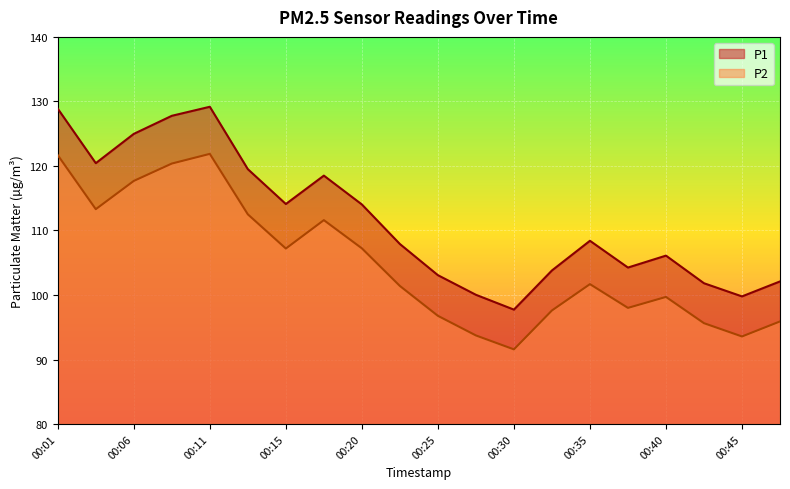

Reading left to right, what are all the values shown in this chart?

P1: 00:01=128.9	00:03=120.4	00:06=125.0	00:08=127.8	00:11=129.2	00:13=119.5	00:15=114.1	00:18=118.5	00:20=114.0	00:23=107.9	00:25=103.1	00:28=100.0	00:30=97.7	00:33=103.8	00:35=108.4	00:37=104.2	00:40=106.1	00:42=101.8	00:45=99.8	00:47=102.1
P2: 00:01=121.7	00:03=113.3	00:06=117.7	00:08=120.4	00:11=121.9	00:13=112.5	00:15=107.2	00:18=111.6	00:20=107.2	00:23=101.4	00:25=96.8	00:28=93.7	00:30=91.6	00:33=97.6	00:35=101.7	00:37=98.0	00:40=99.7	00:42=95.6	00:45=93.6	00:47=95.9